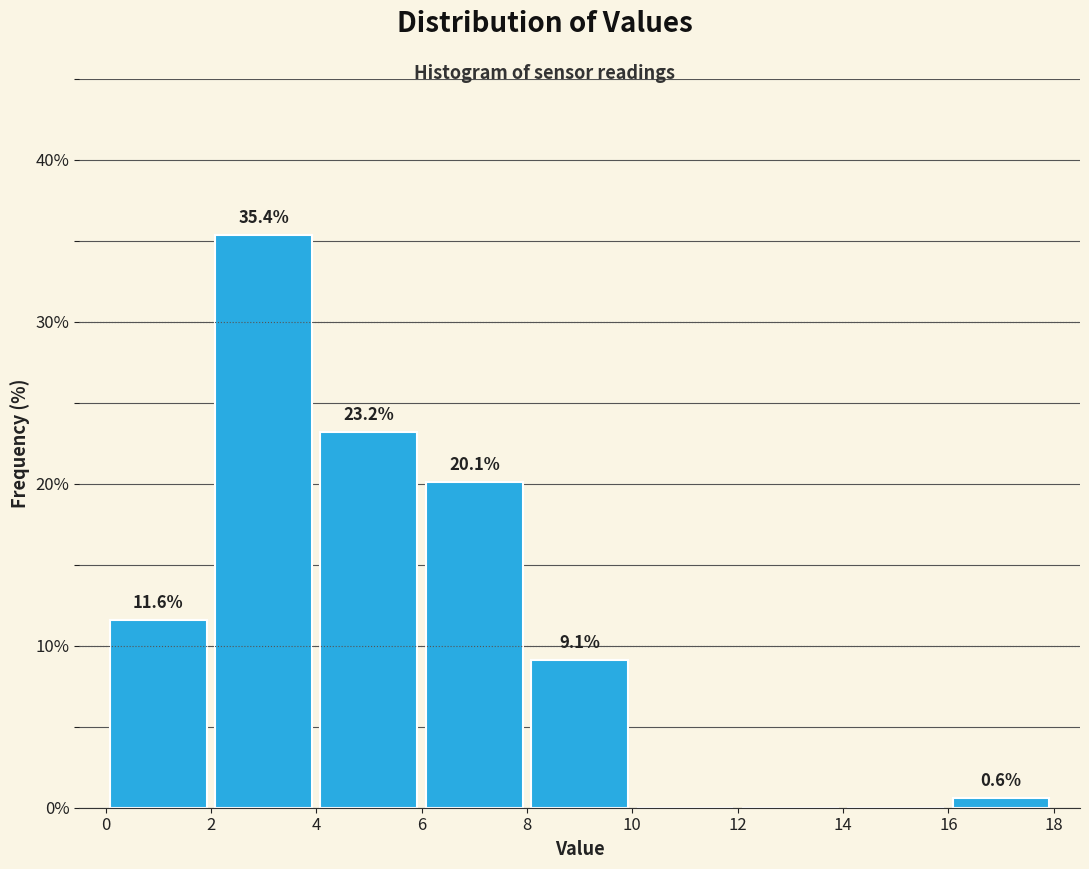

Which range on the x-axis has the tallest bar?

2 to 4